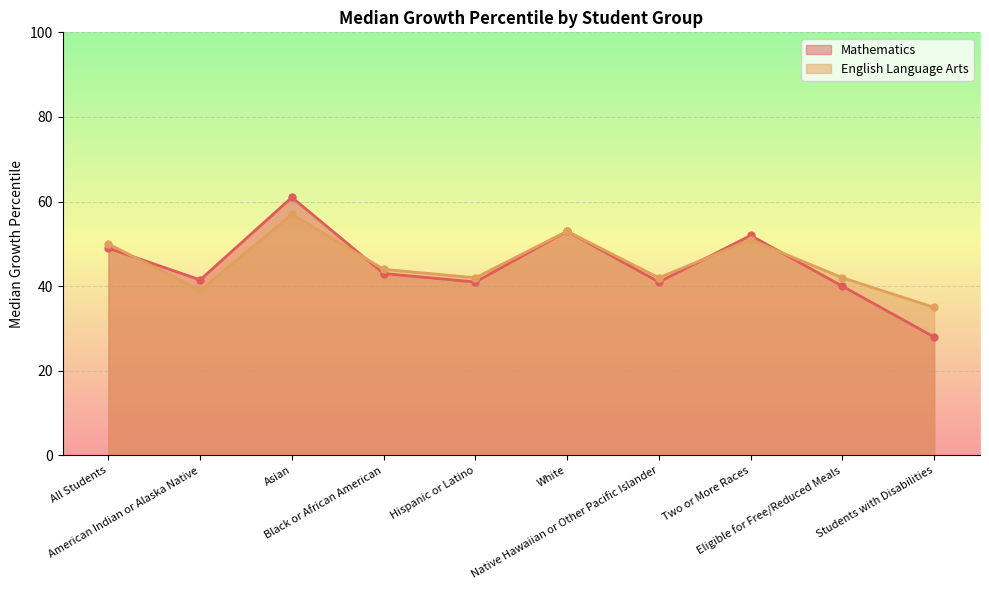

How many interior local valleys does the English Language Arts series have?

3